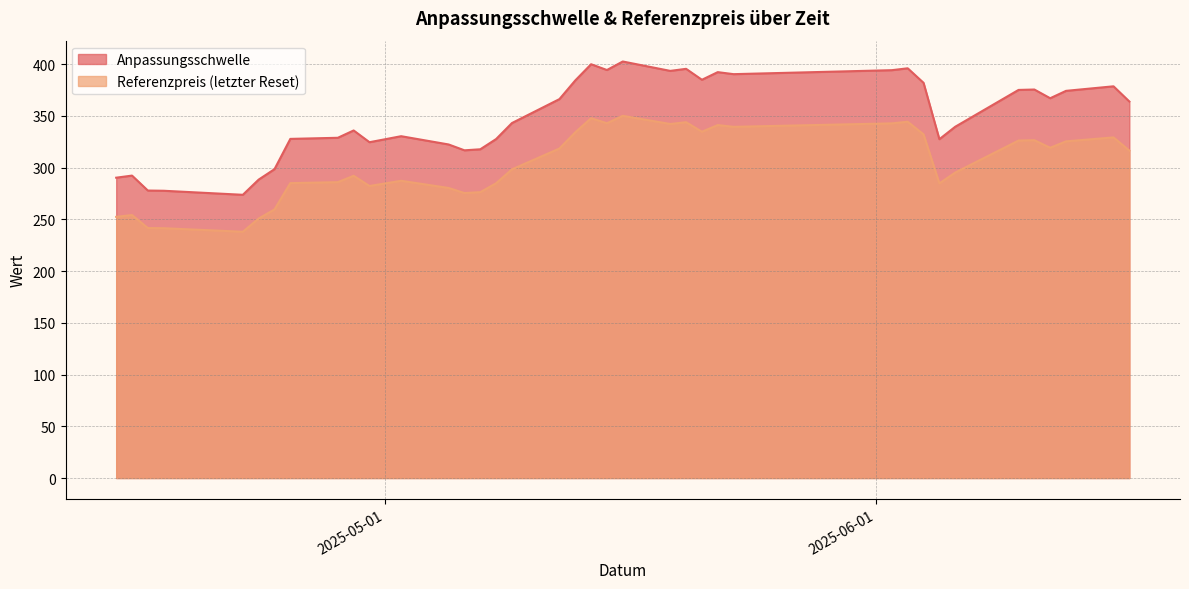

At which category is the sum across all series the highest?

2025-05-16